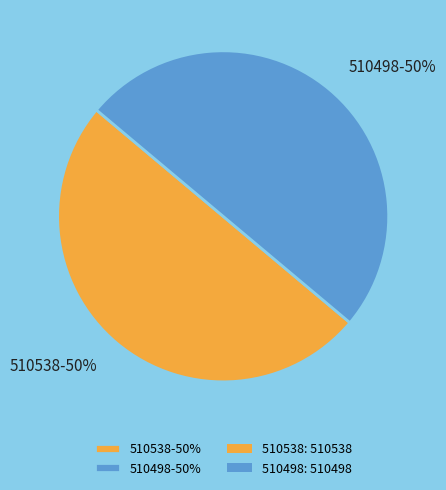

What percentage is the 510498-50% slice, to the nearest percent?

50%